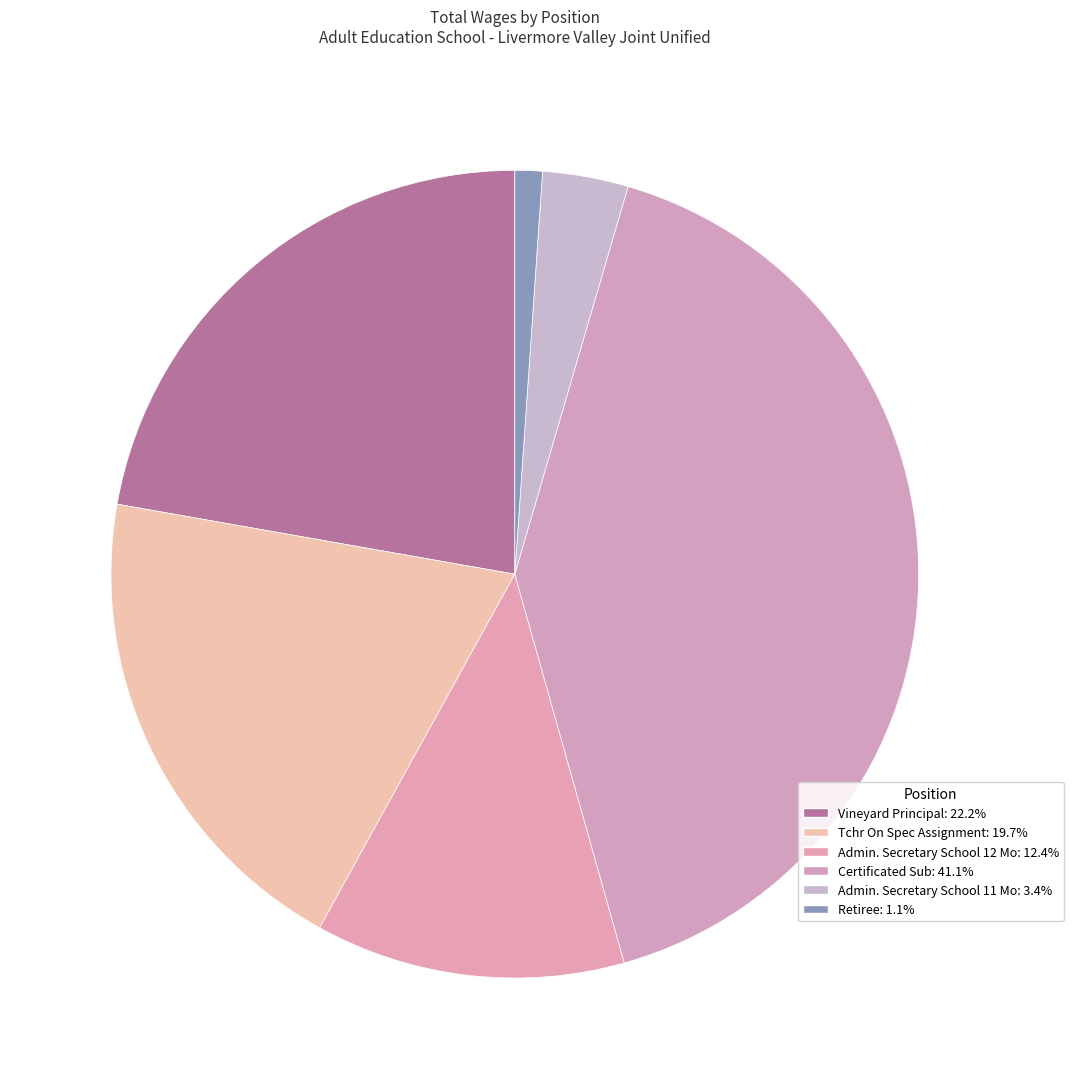

Count the number of slices in the pie.

6